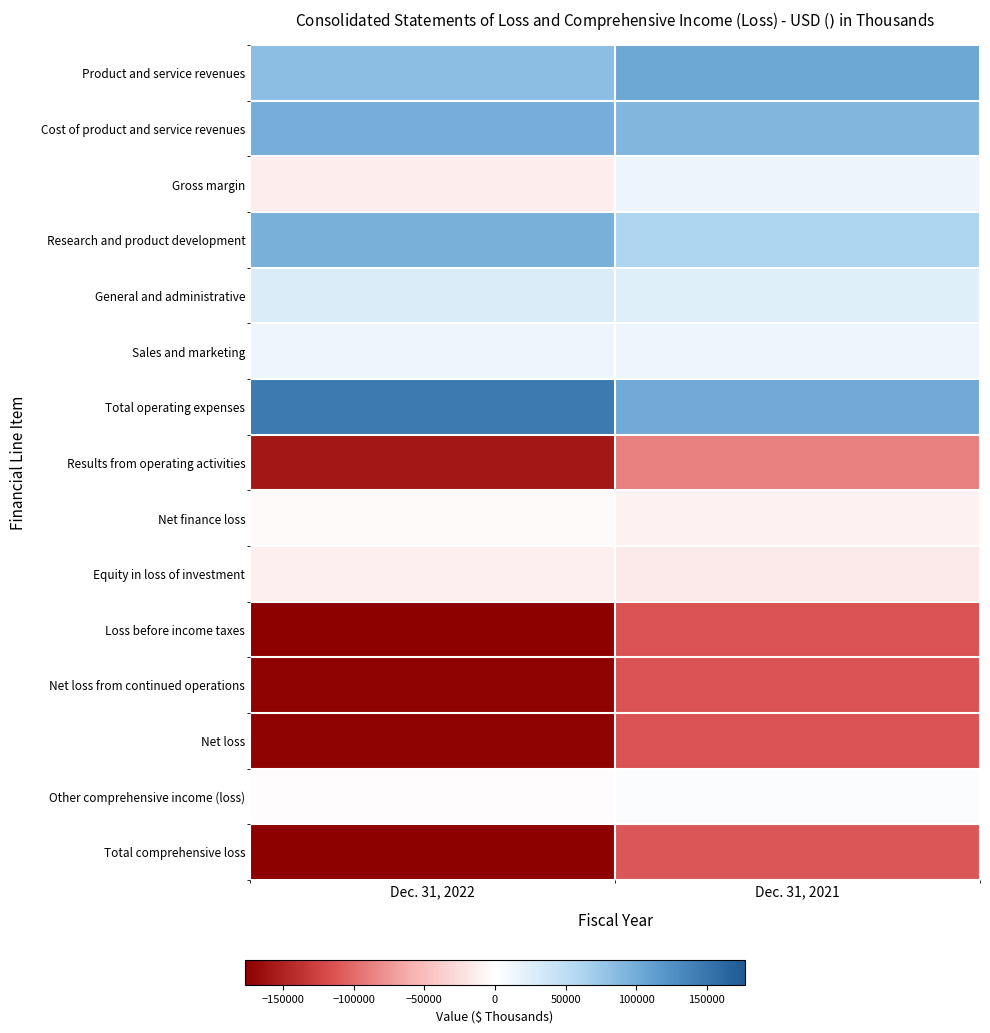

List the series in order of their peak value, highest first.

Total operating expenses, Product and service revenues, Cost of product and service revenues, Research and product development, General and administrative, Gross margin, Sales and marketing, Other comprehensive income (loss), Net finance loss, Equity in loss of investment, Results from operating activities, Total comprehensive loss, Net loss, Net loss from continued operations, Loss before income taxes